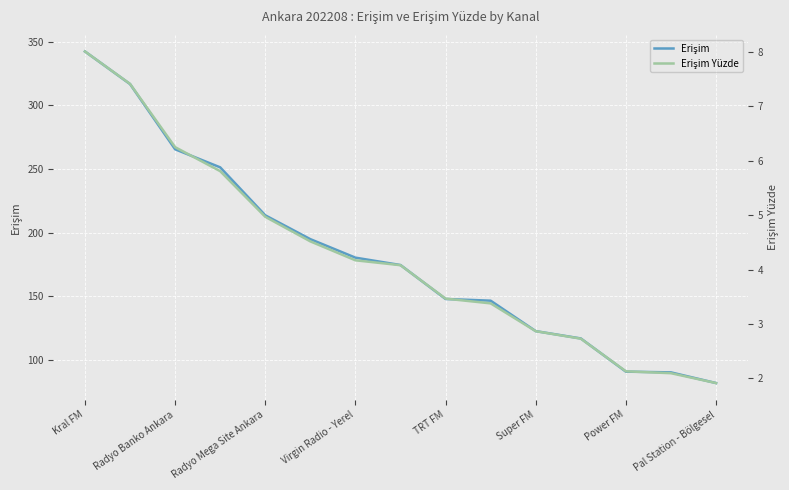

True or false: Erişim Yüzde and Erişim intersect in this chart.

False